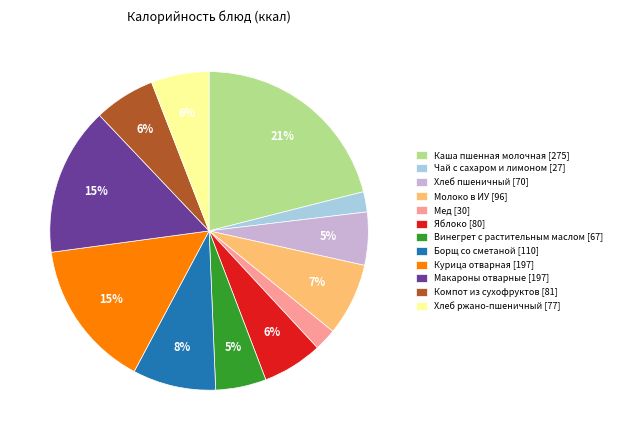

Is there a majority slice in this chart?

No